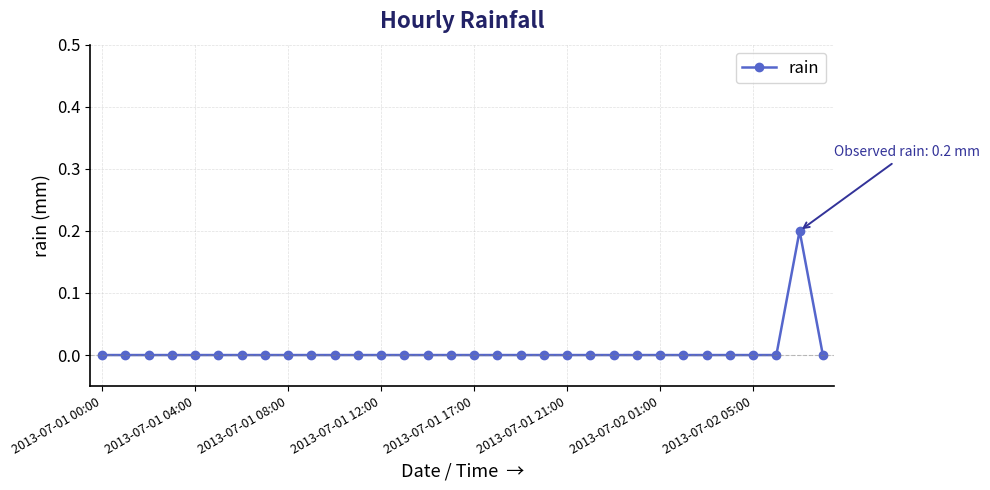

What is the difference between the maximum and minimum values?

0.2